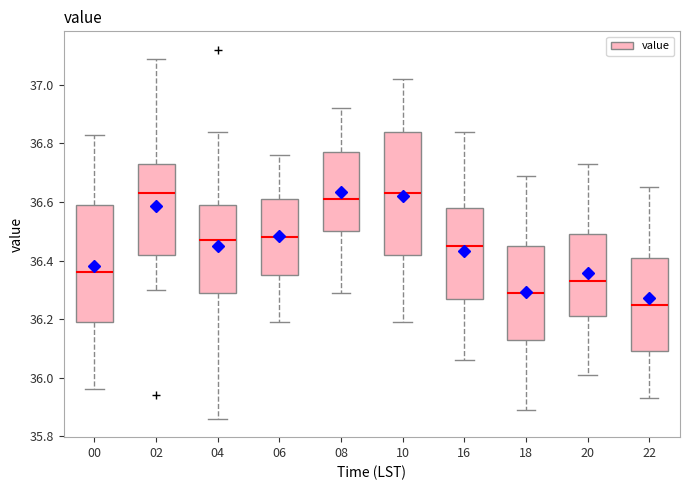

Reading left to right, transcribe this box plot: for each box, give where its median line is, the range the box spans, and where its two whiskers end, as read against the y-axis. The values are not printed on the chart, so give them approximately, as read against the axis.

00: median 36.36, box 36.20 to 36.60, whiskers 35.96 to 36.84
02: median 36.64, box 36.42 to 36.74, whiskers 36.30 to 37.10
04: median 36.48, box 36.30 to 36.60, whiskers 35.86 to 36.84
06: median 36.48, box 36.36 to 36.62, whiskers 36.20 to 36.76
08: median 36.62, box 36.50 to 36.78, whiskers 36.30 to 36.92
10: median 36.64, box 36.42 to 36.84, whiskers 36.20 to 37.02
16: median 36.46, box 36.28 to 36.58, whiskers 36.06 to 36.84
18: median 36.30, box 36.14 to 36.46, whiskers 35.90 to 36.70
20: median 36.34, box 36.22 to 36.50, whiskers 36.02 to 36.74
22: median 36.26, box 36.10 to 36.42, whiskers 35.94 to 36.66